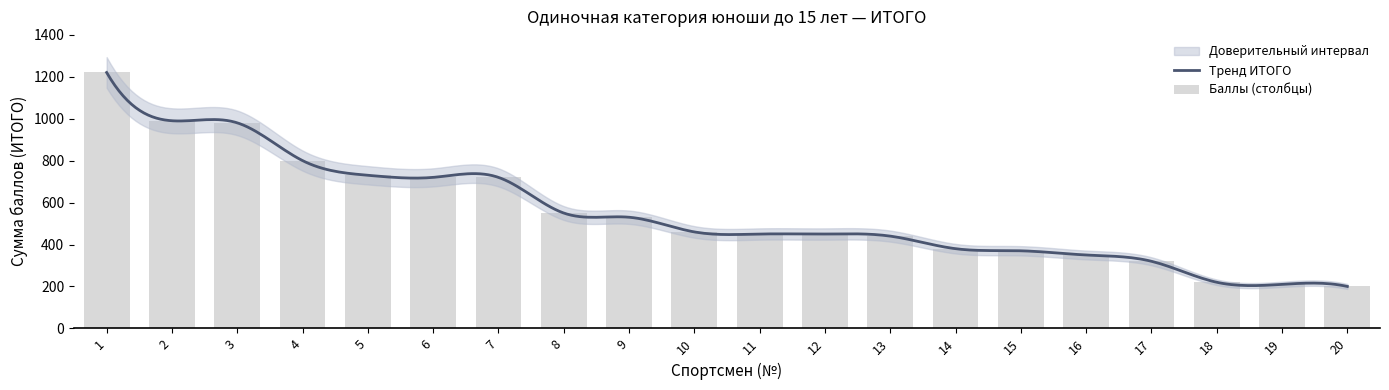

How many values are below 460?

10